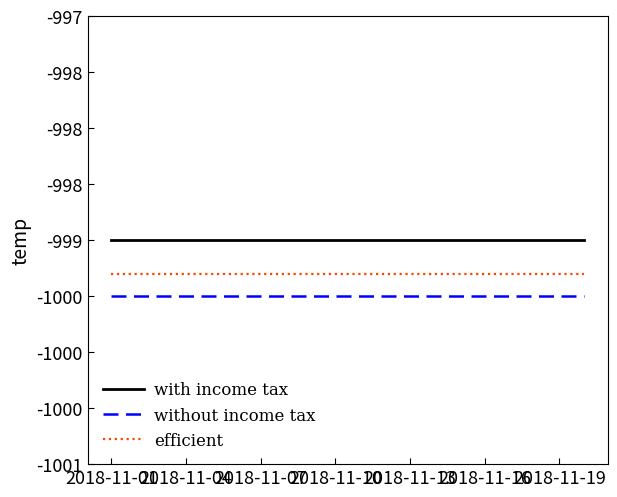

Does the chart display data point markers on the line(s)?

No